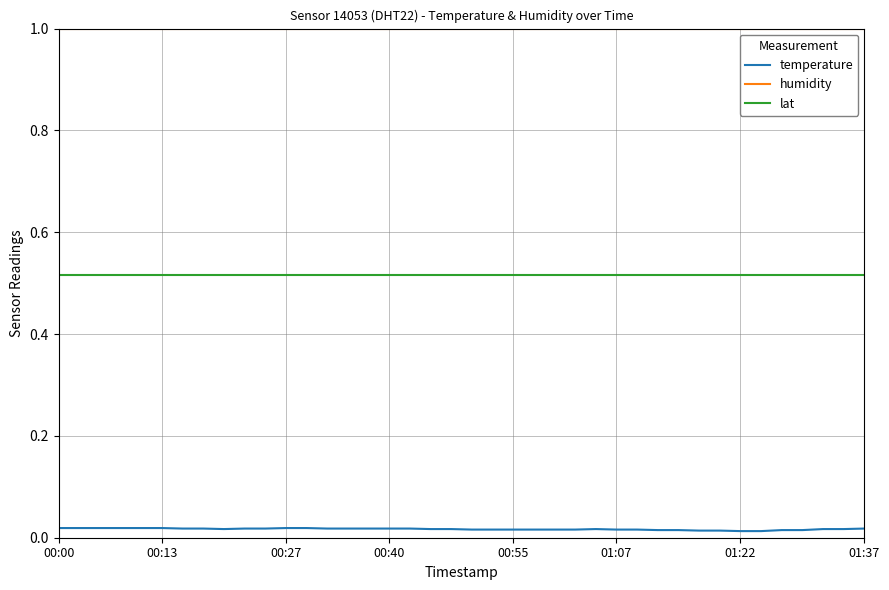

Which series has the largest range (max minus min)?

temperature